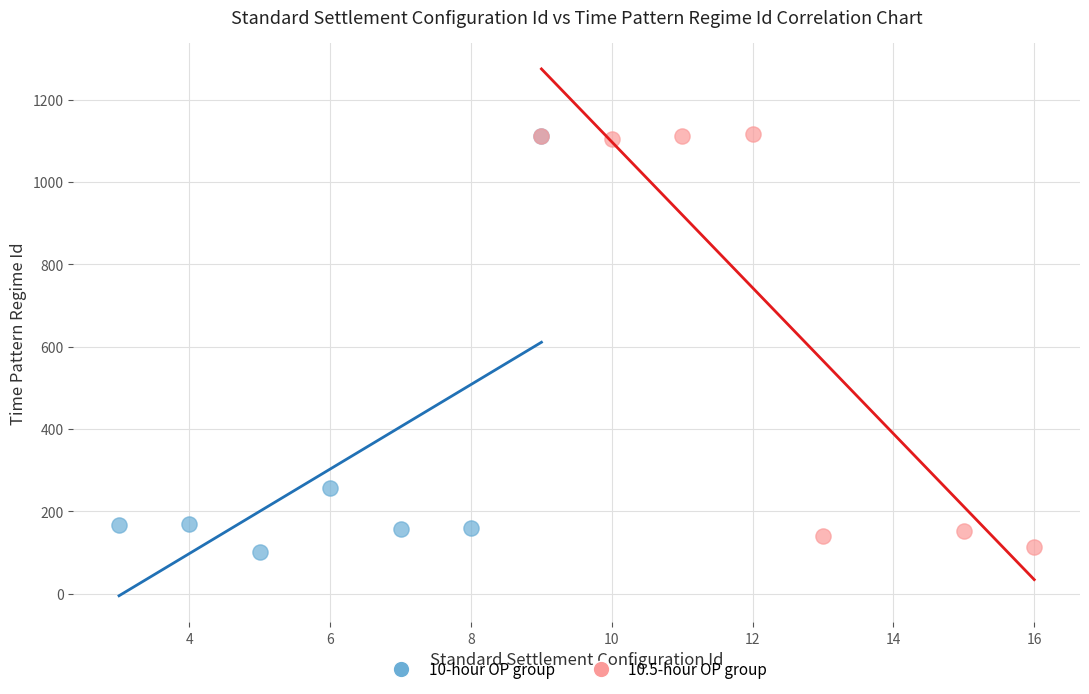

Which series reaches the minimum Y coordinate?

10-hour OP group